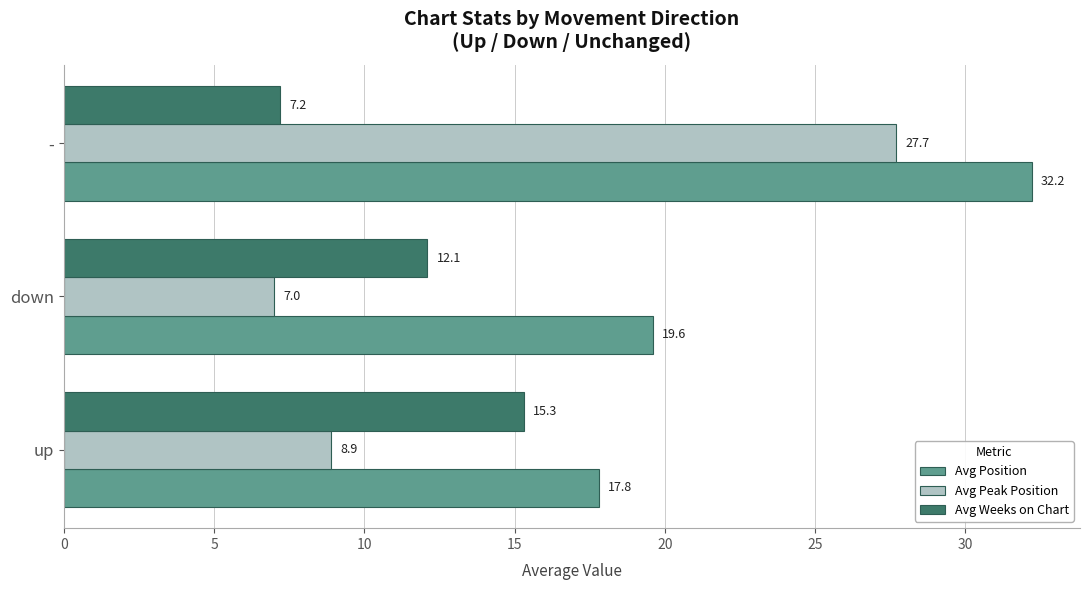

List the labels in order of Avg Weeks on Chart value, smallest first.

-, down, up